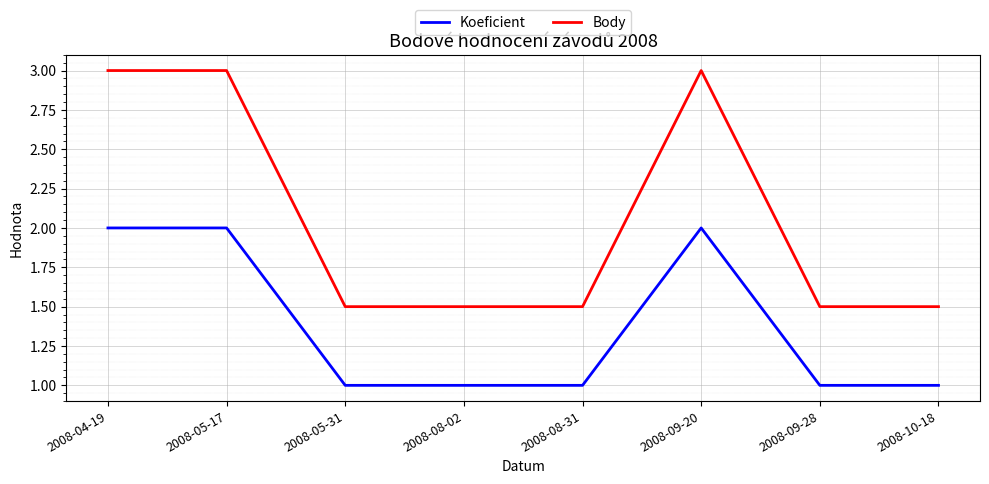

Between 2008-04-19 and 2008-08-02, which series saw the biggest shift?

Body